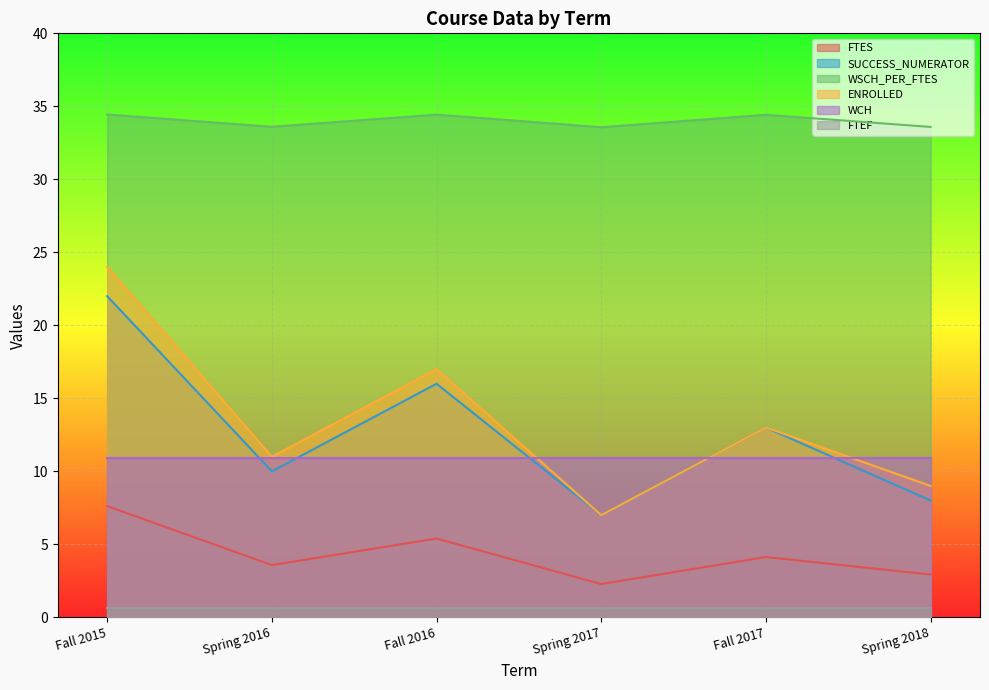

What is the total value across all series at Spring 2017?

61.4